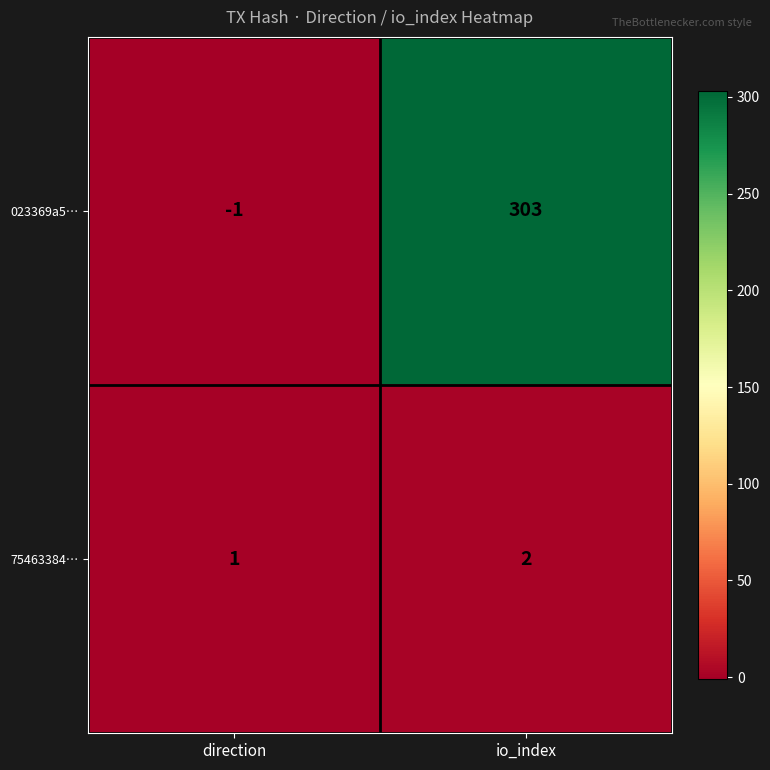

At io_index, list the series in order from smallest to largest.

75463384…, 023369a5…